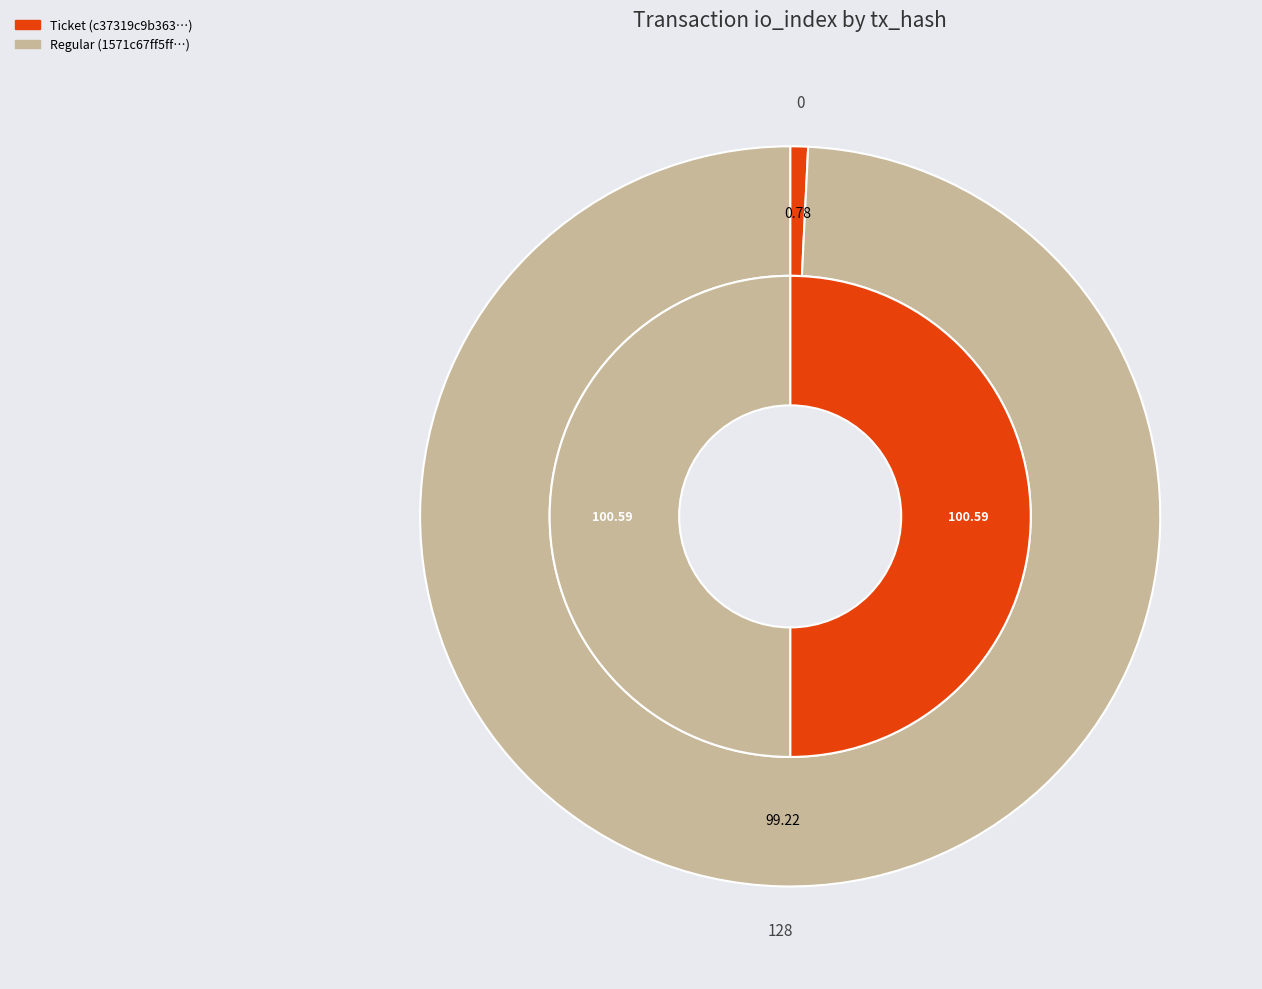

To the nearest percent, what is the average slice percentage?

50%